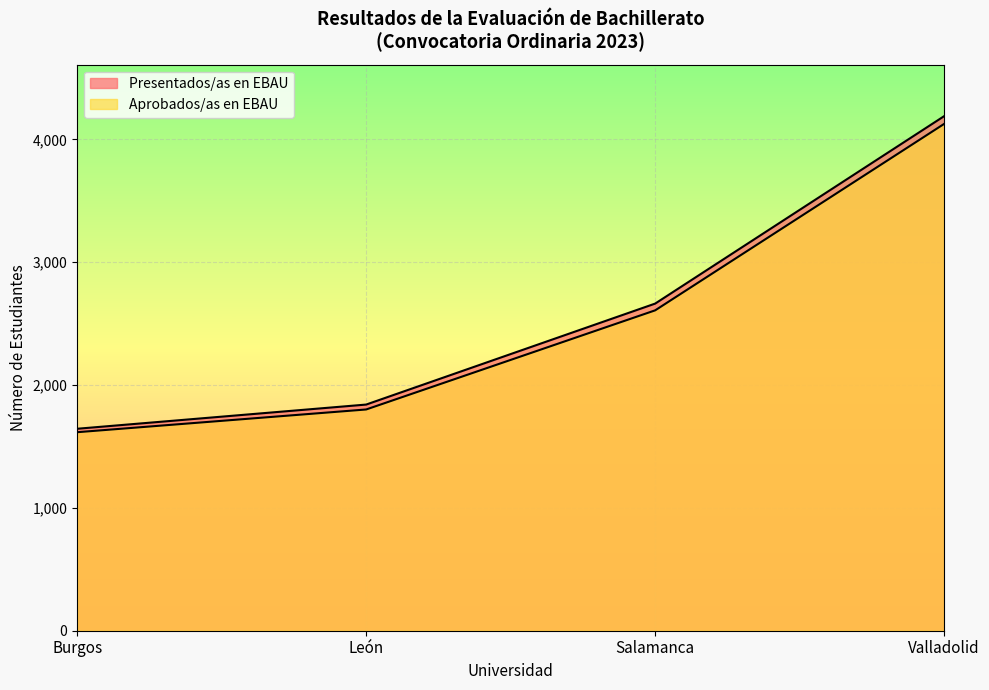

Rank the series by their average value, from lowest to highest.

Aprobados/as en EBAU, Presentados/as en EBAU